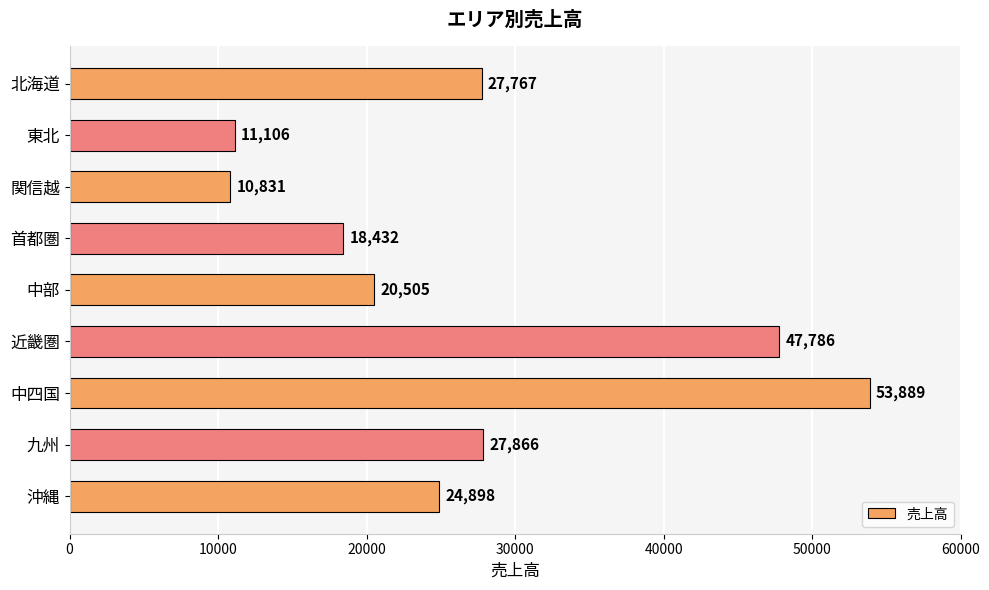

What is the average value?

27009